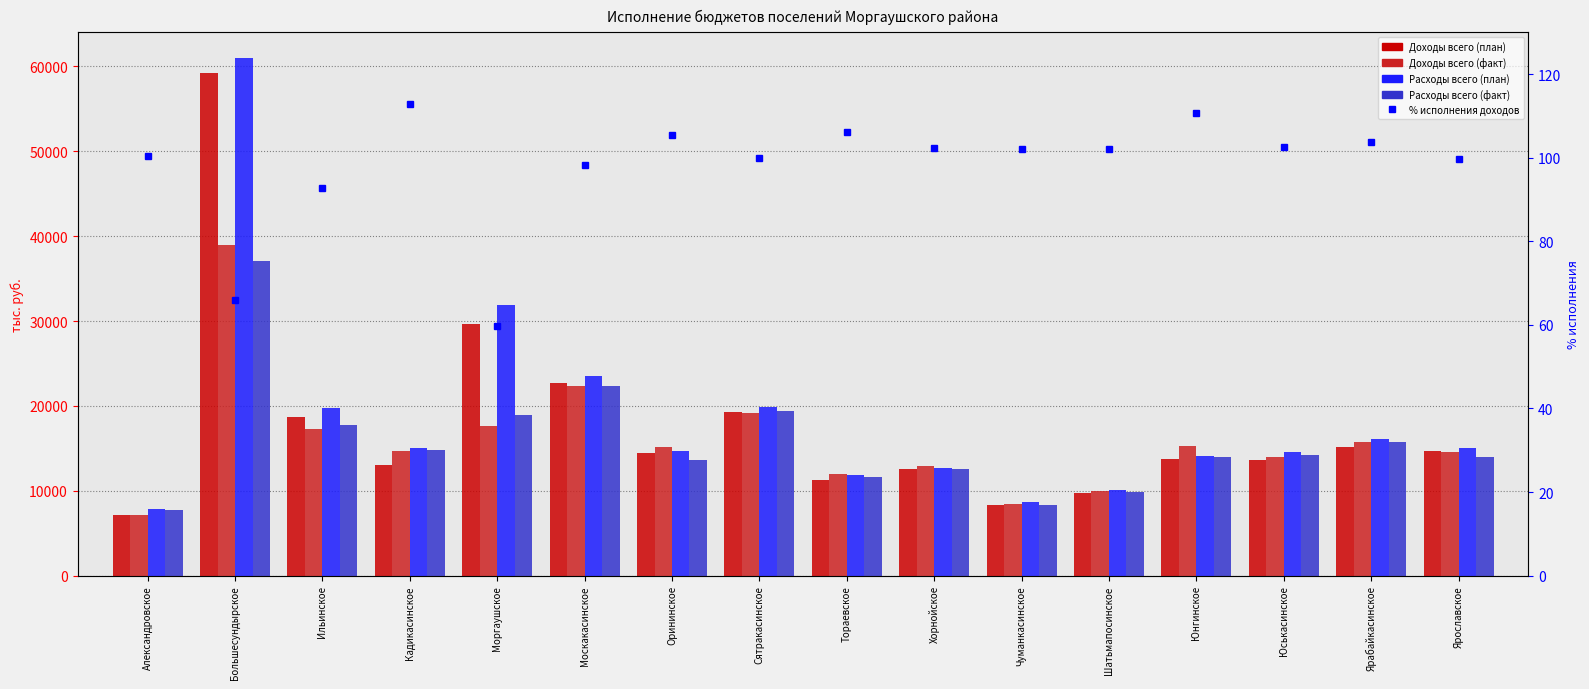

List the labels in order of Расходы всего (факт) value, largest first.

Большесундырское, Москакасинское, Сятракасинское, Моргаушское, Ильинское, Ярабайкасинское, Кадикасинское, Юськасинское, Юнгинское, Ярославское, Орининское, Хорнойское, Тораевское, Шатьмапосинское, Чуманкасинское, Александровское